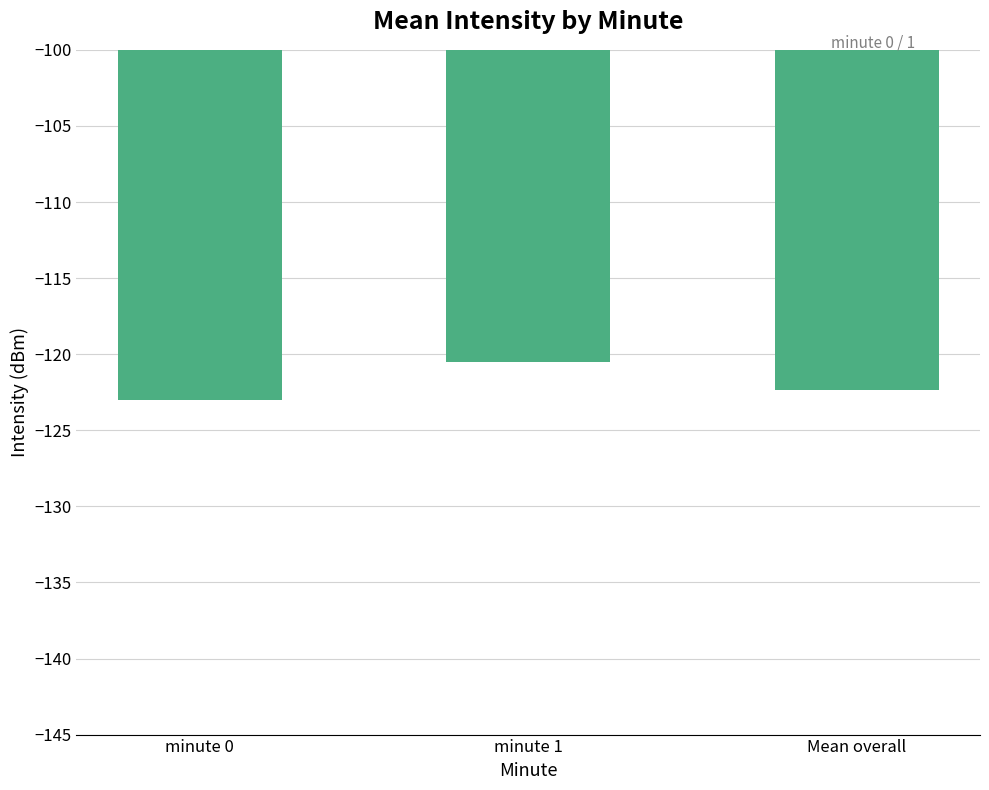

What is the label of the 1st bar from the left?

minute 0